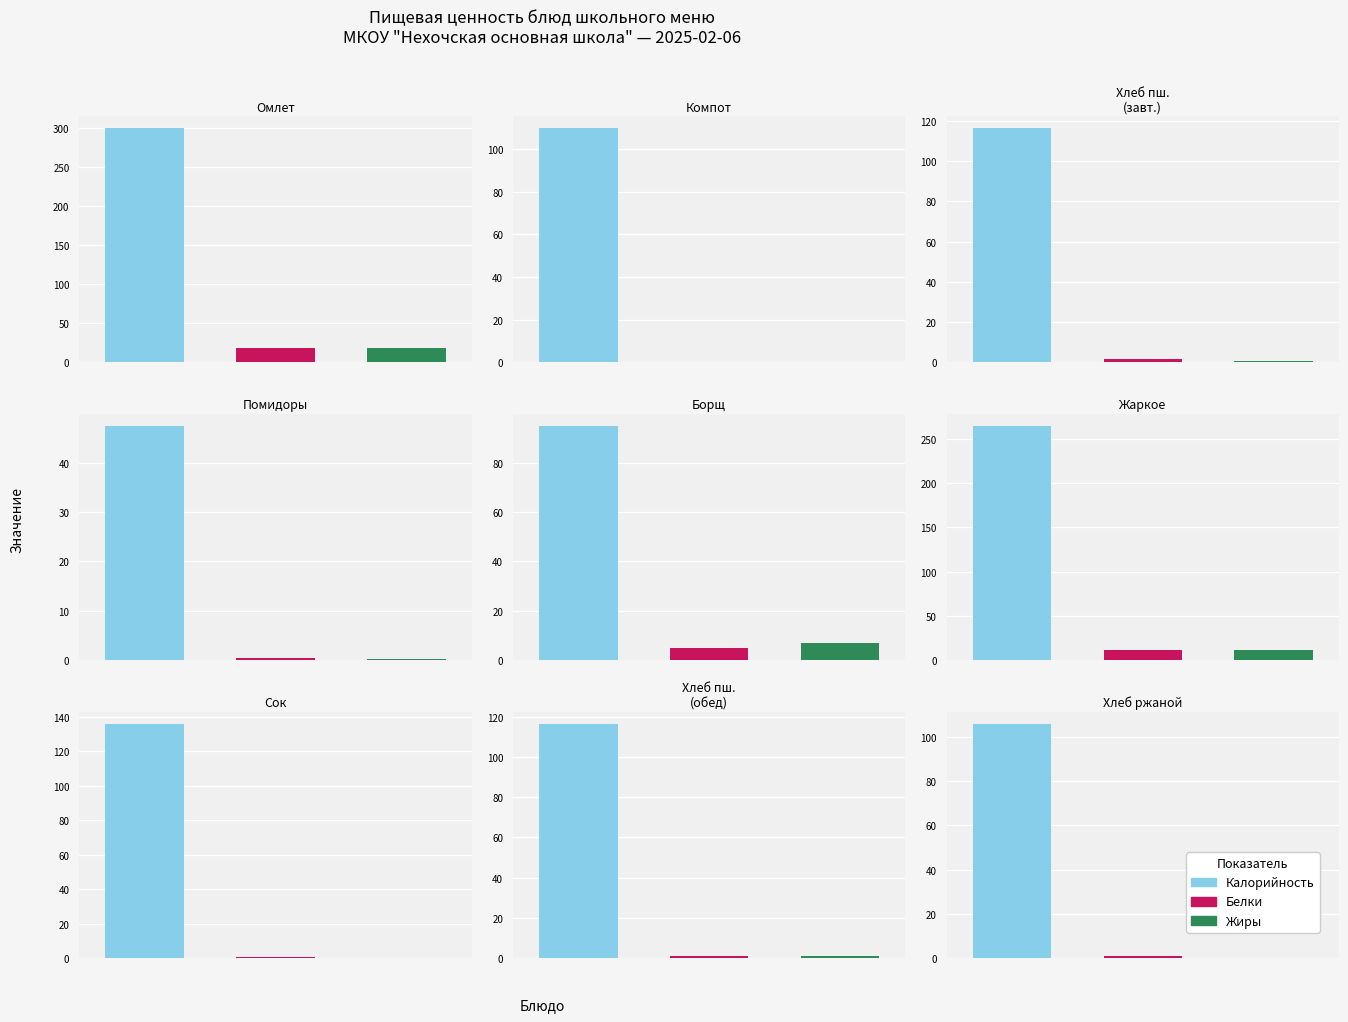

What is the average value of the Калорийность series?

143.6